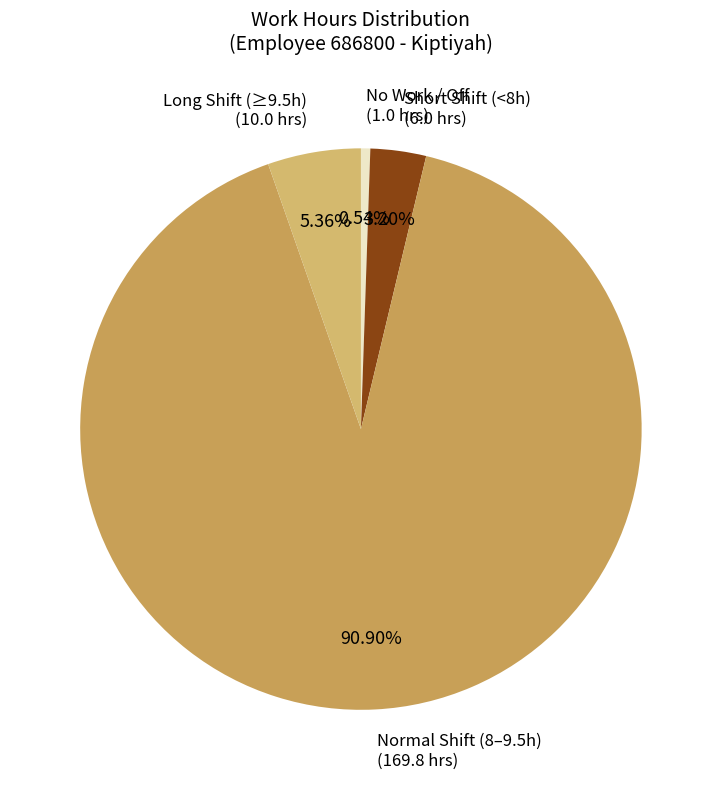

Count the number of slices in the pie.

4